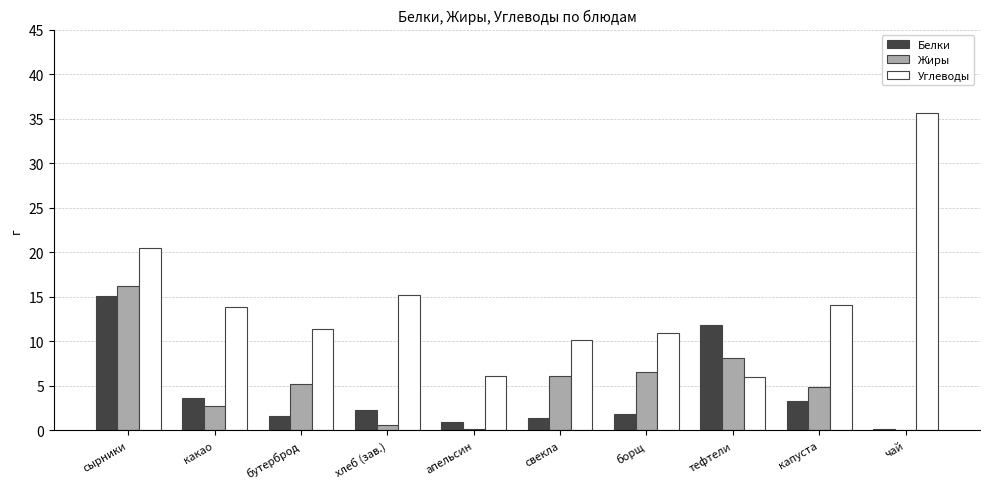

What is the maximum value for Белки?

15.0